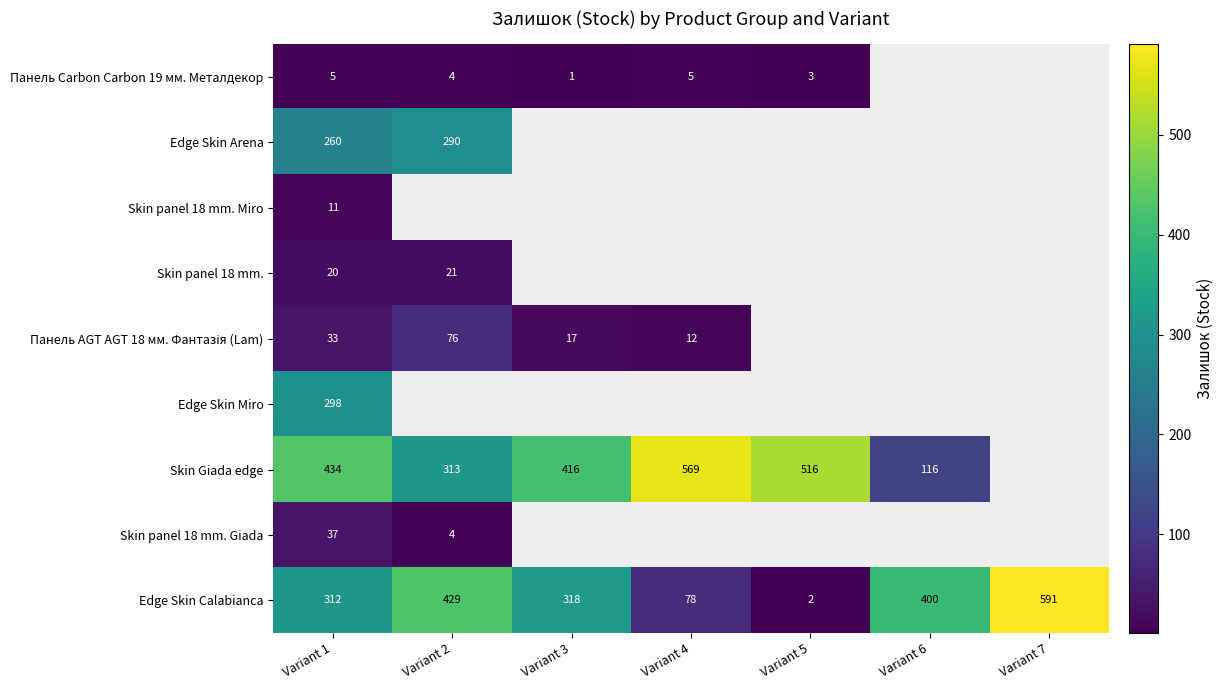

What is the total value across all series at Variant 1?

1410